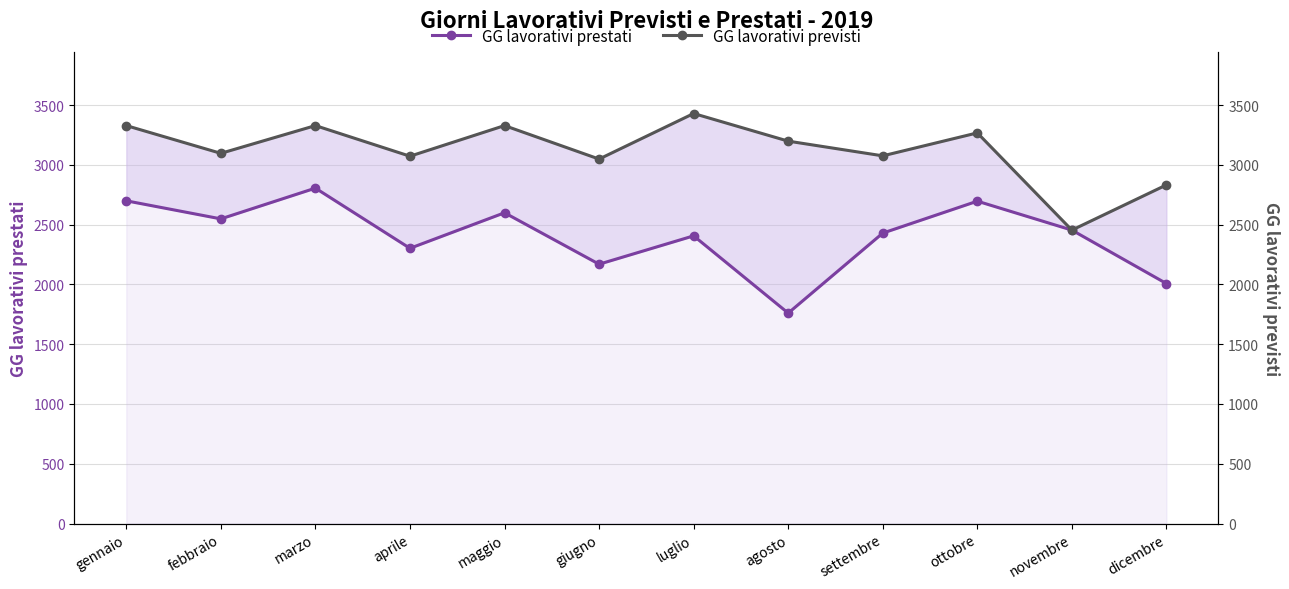

Count the number of categories in the chart.

12